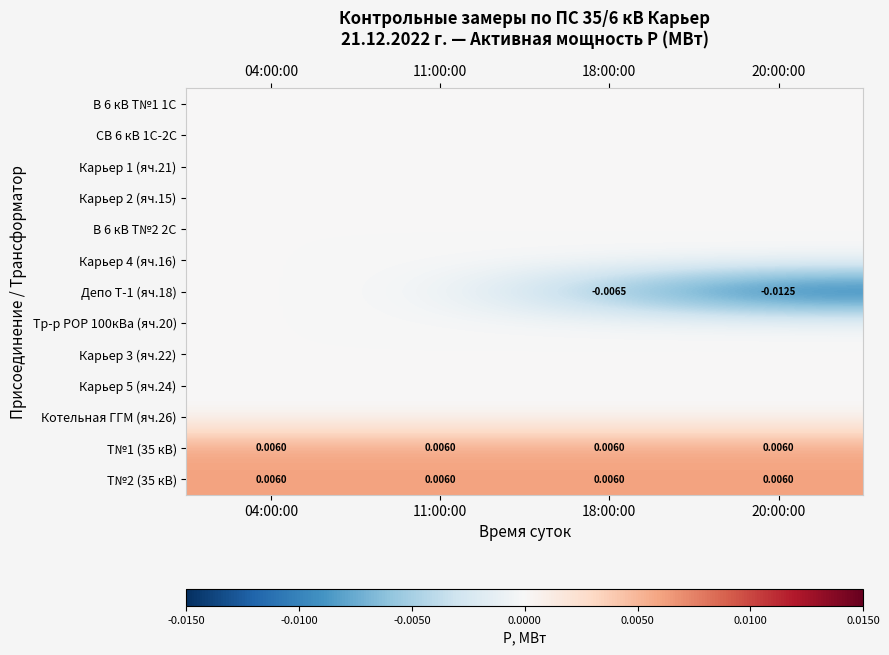

Which series changed the most between 04:00:00 and 20:00:00?

Депо Т-1 (яч.18)